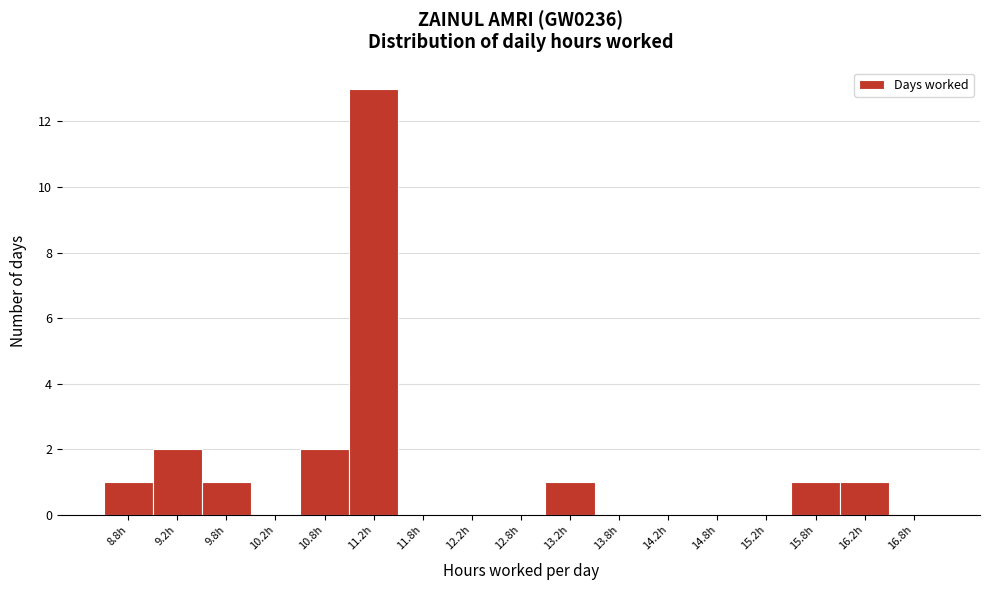

Reading left to right, transcribe this chart: for each bar, give the range it covers on the x-axis and its height. The values are not printed on the chart, so give them approximately, as read against the axis.

8.5 to 9.0: 1
9.0 to 9.5: 2
9.5 to 10.0: 1
10.0 to 10.5: 0
10.5 to 11.0: 2
11.0 to 11.5: 13
11.5 to 12.0: 0
12.0 to 12.5: 0
12.5 to 13.0: 0
13.0 to 13.5: 1
13.5 to 14.0: 0
14.0 to 14.5: 0
14.5 to 15.0: 0
15.0 to 15.5: 0
15.5 to 16.0: 1
16.0 to 16.5: 1
16.5 to 17.0: 0